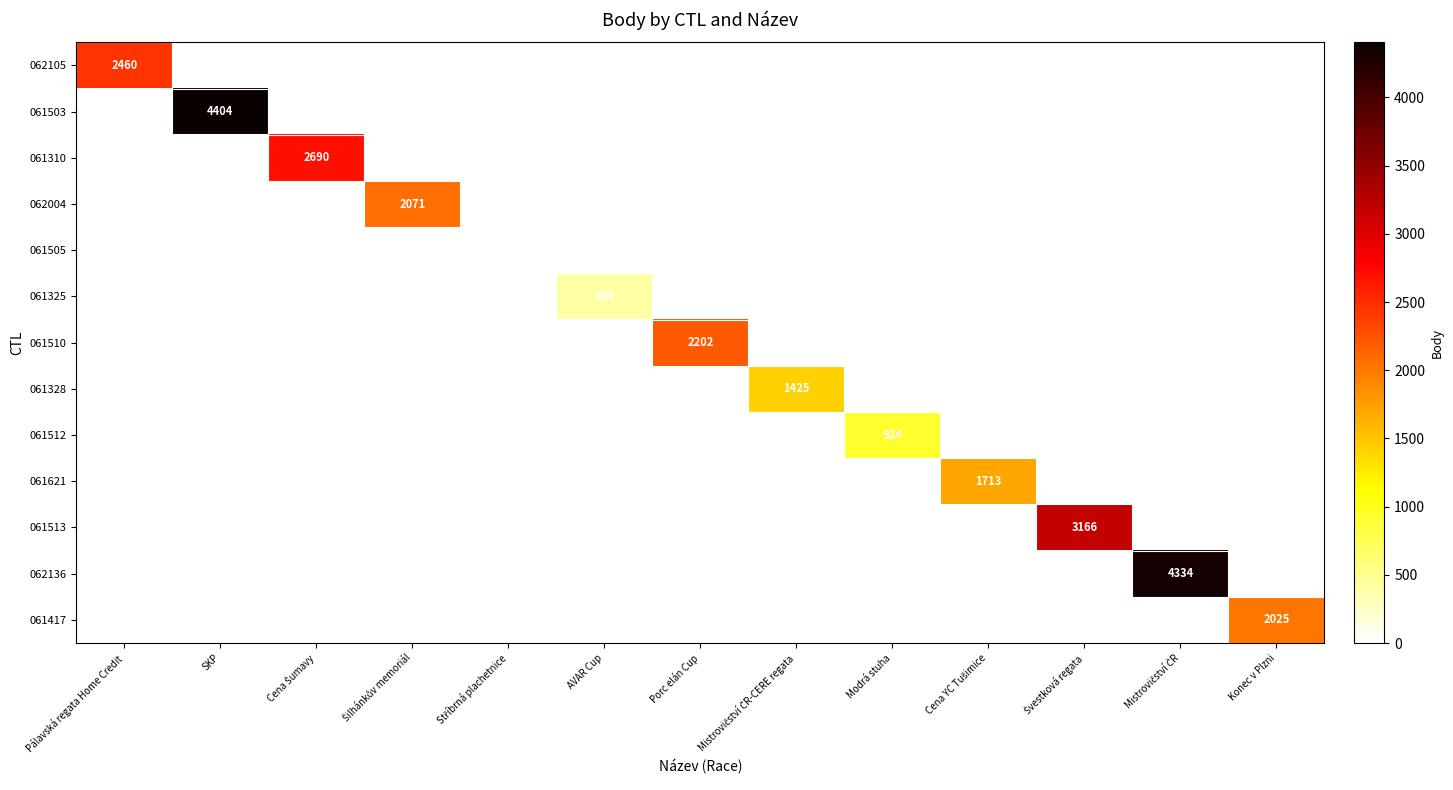

Which series has the largest range (max minus min)?

061503